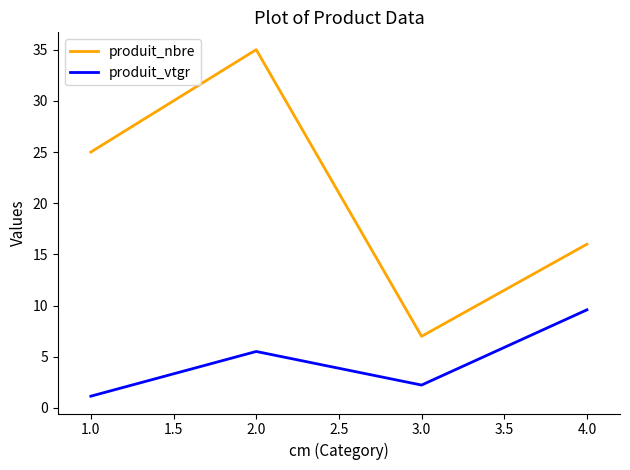

What position from the right is 4.0?

1